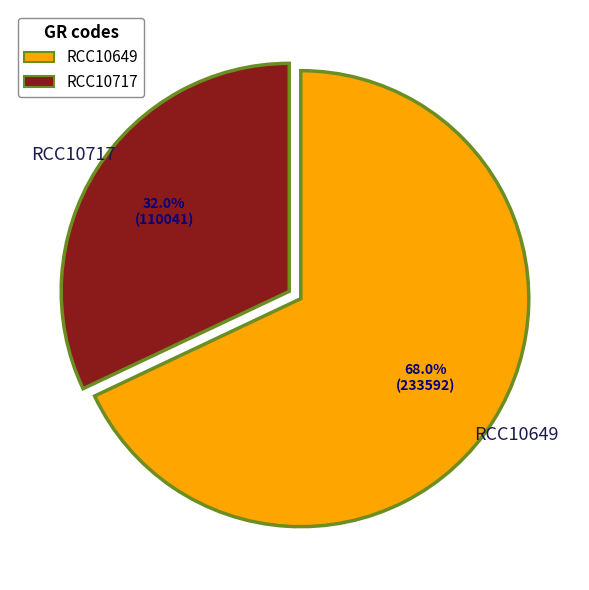

What is the total percentage of RCC10649 and RCC10717?

100.0%